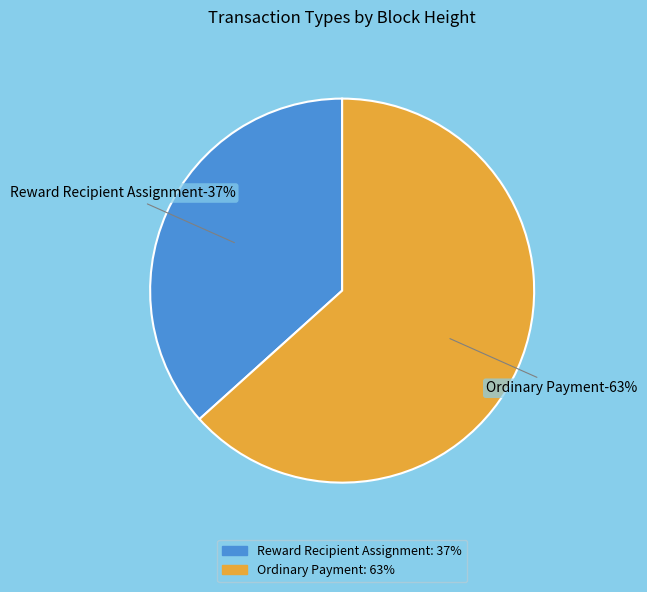

To the nearest percent, what portion does Ordinary Payment (446240) represent?

63%